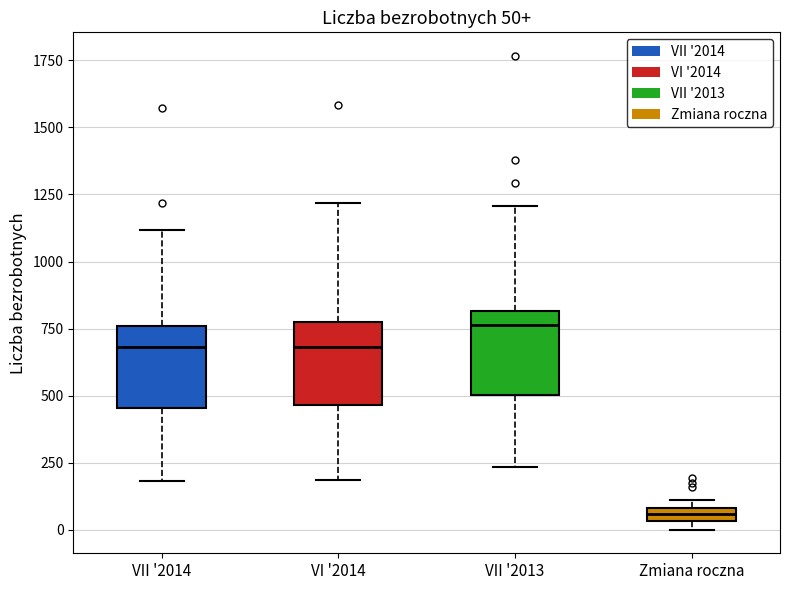

Which box's median line is the lowest?

Zmiana roczna